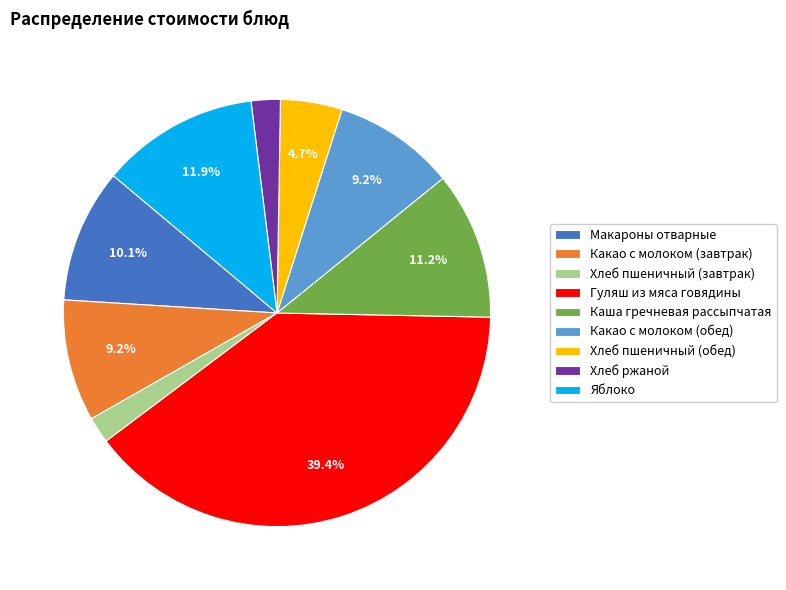

What portion of the pie excludes Каша гречневая рассыпчатая?

88.8%